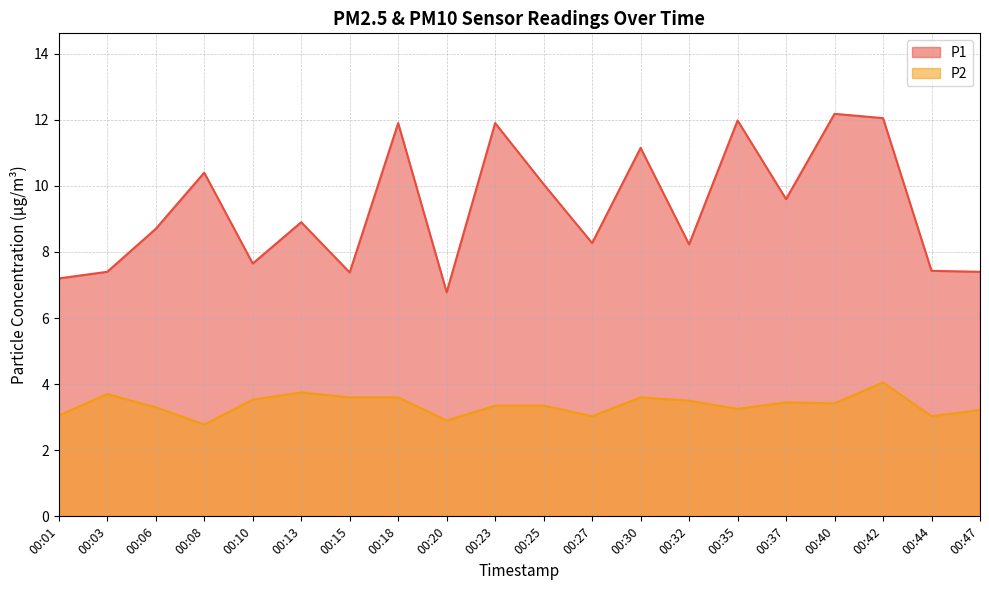

What is the lowest value of the P1 series?

6.8